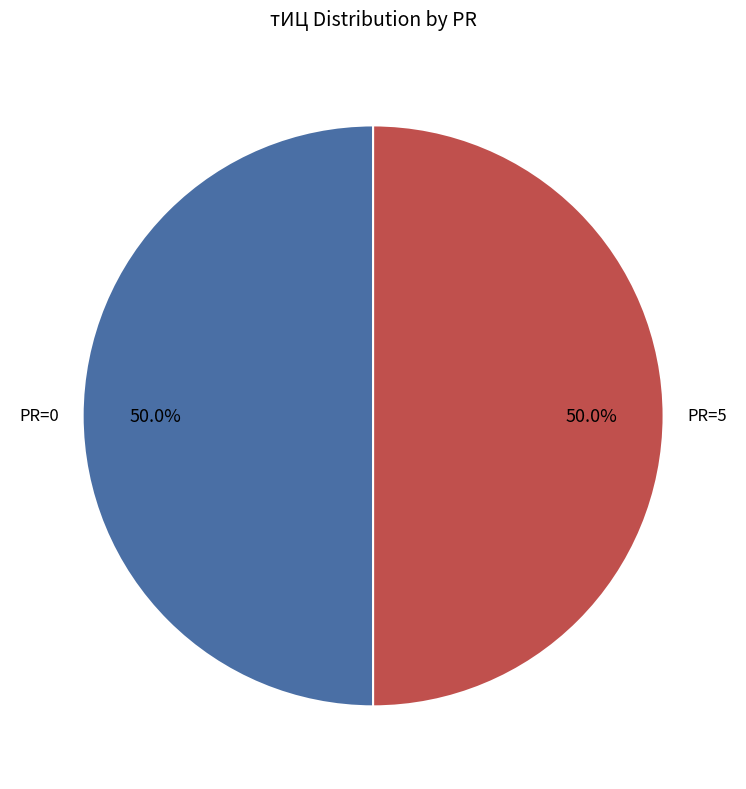

How many segments does this pie chart have?

2